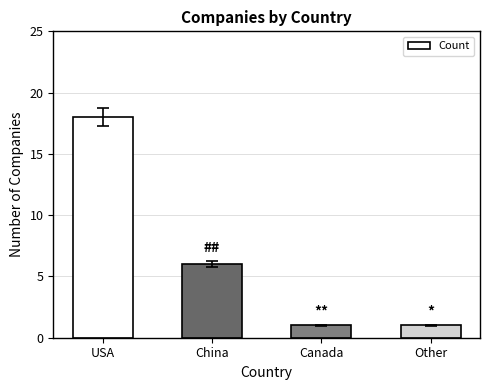

Reading right to left, extract all data points from this chart.

1	1	6	18